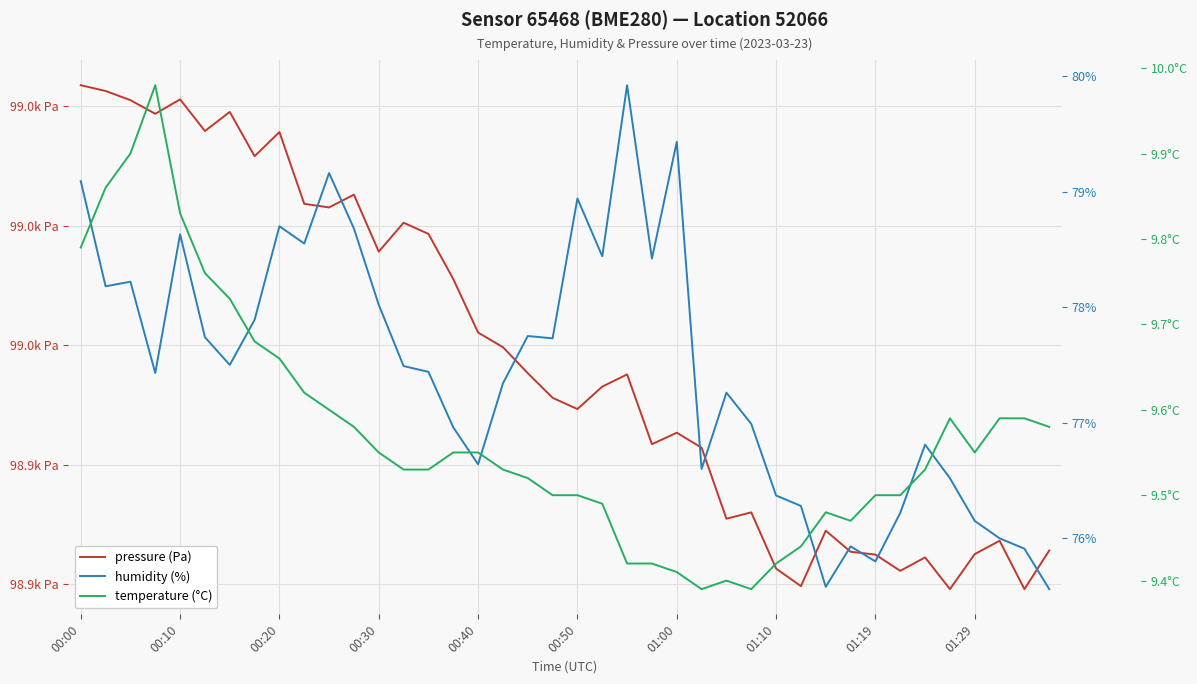

Is it true that humidity (%) equals 25.8 at 11?

False